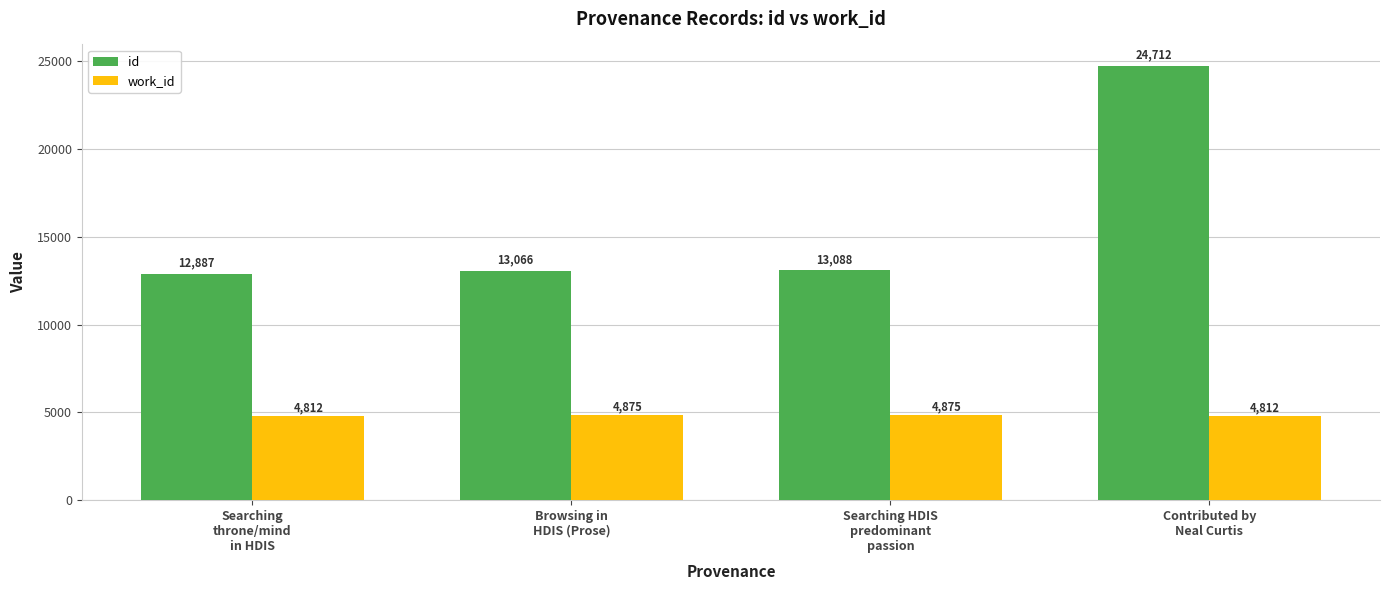

How many values in the id series are below 13088?

2